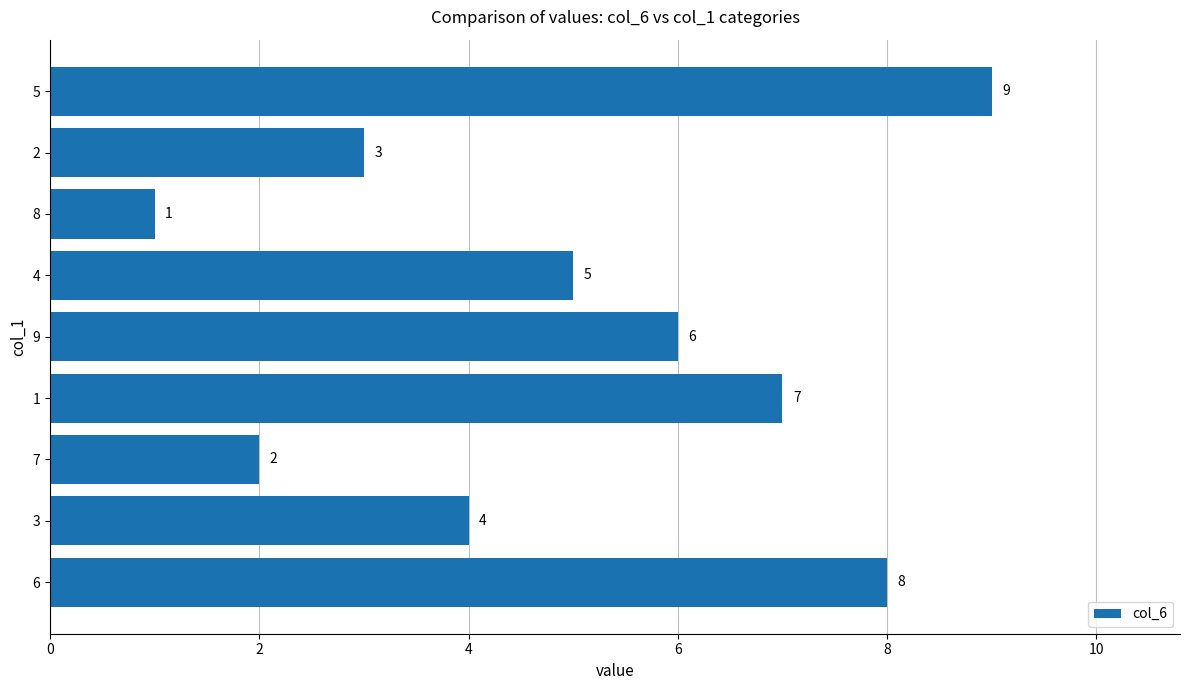

At which category does the chart reach its peak across all series?

5